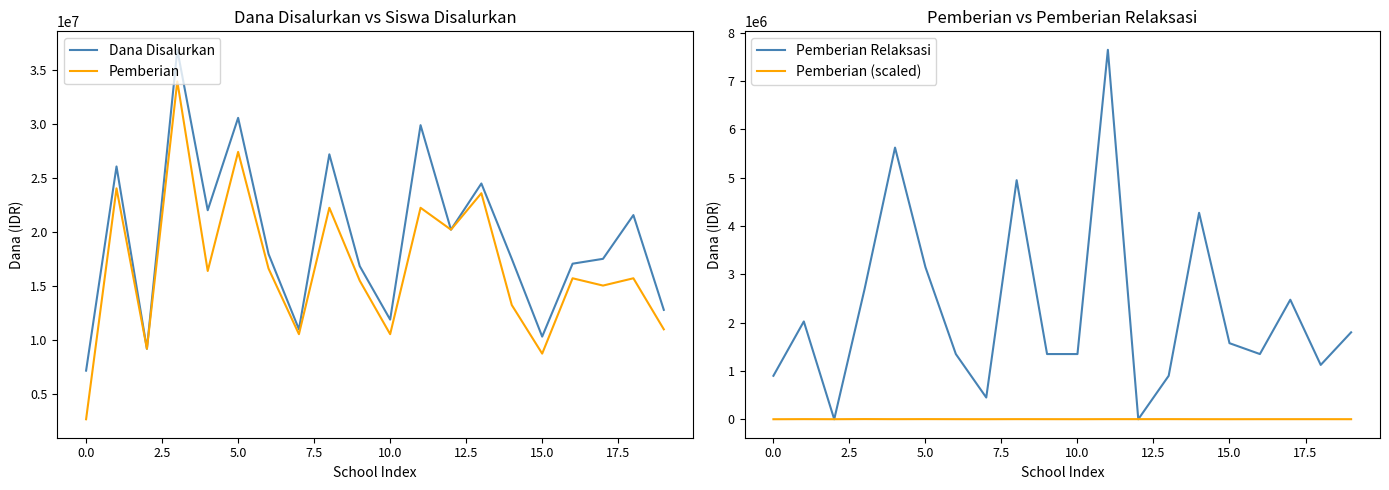

The value of Pemberian at 10.0 is 18297395. True or false?

False